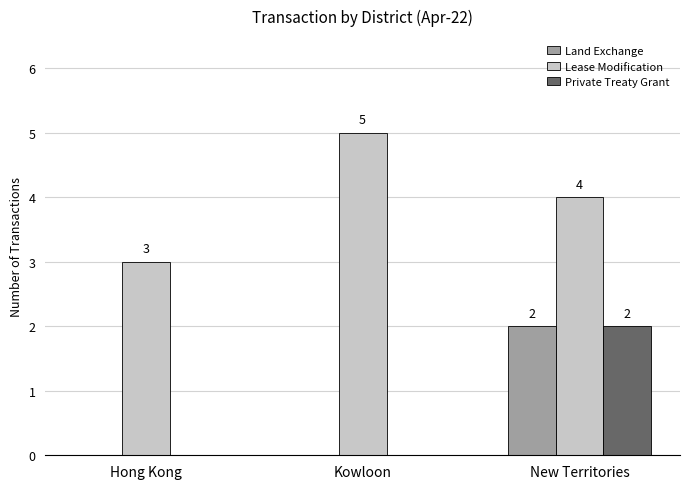

What is the greatest value displayed?

5